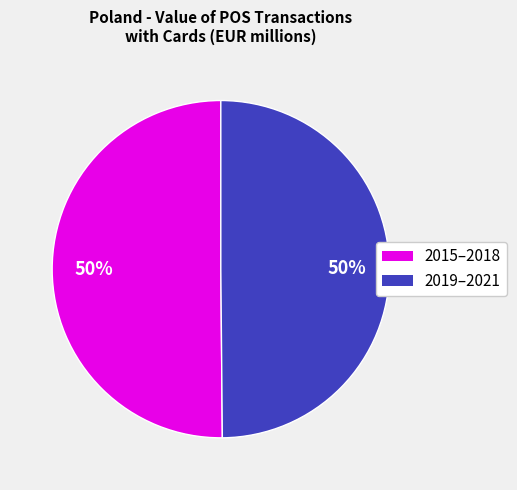

Count the number of slices in the pie.

2